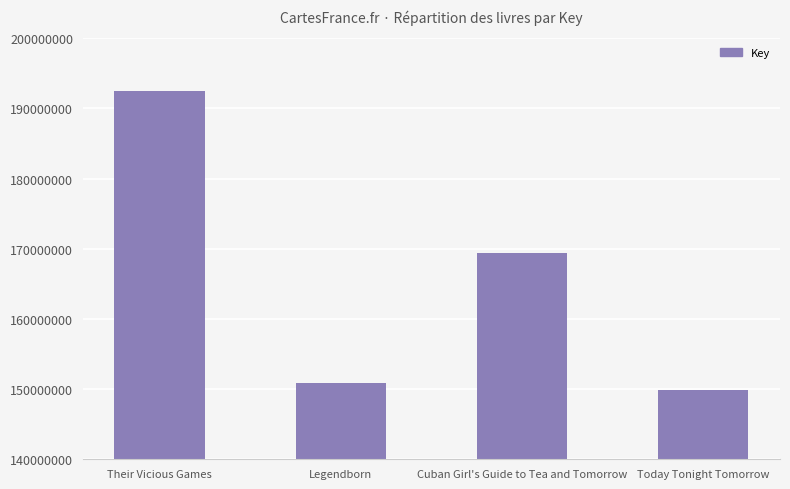

What is the maximum value shown in the chart?

192422868